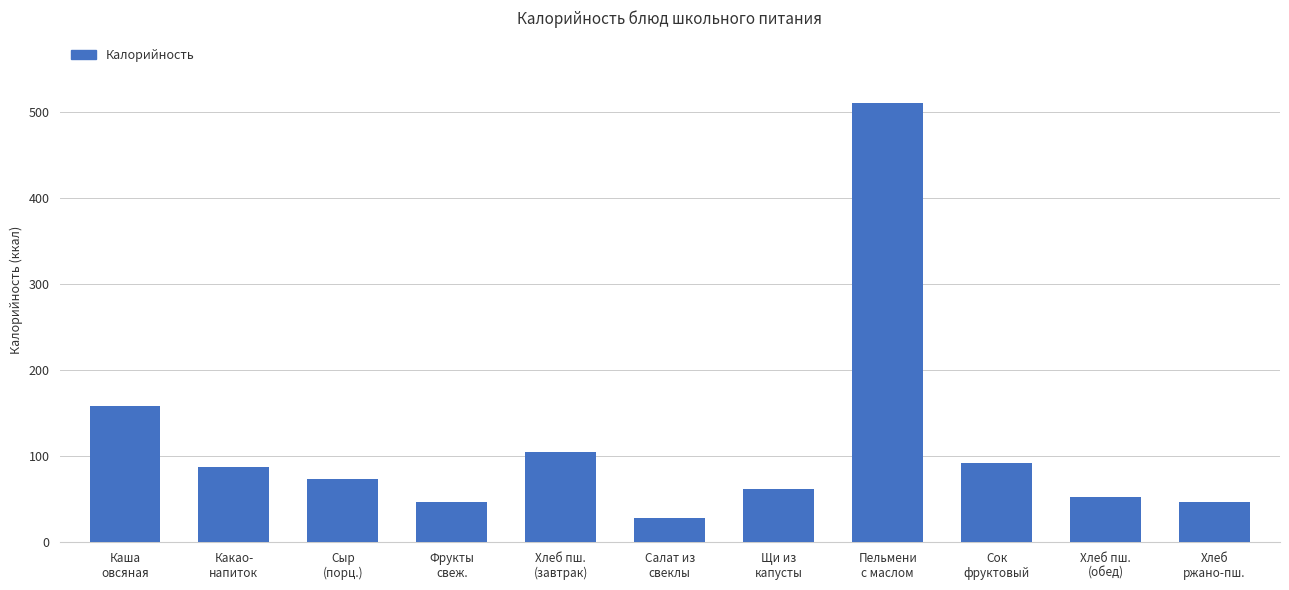

What is the smallest value displayed?

28.1